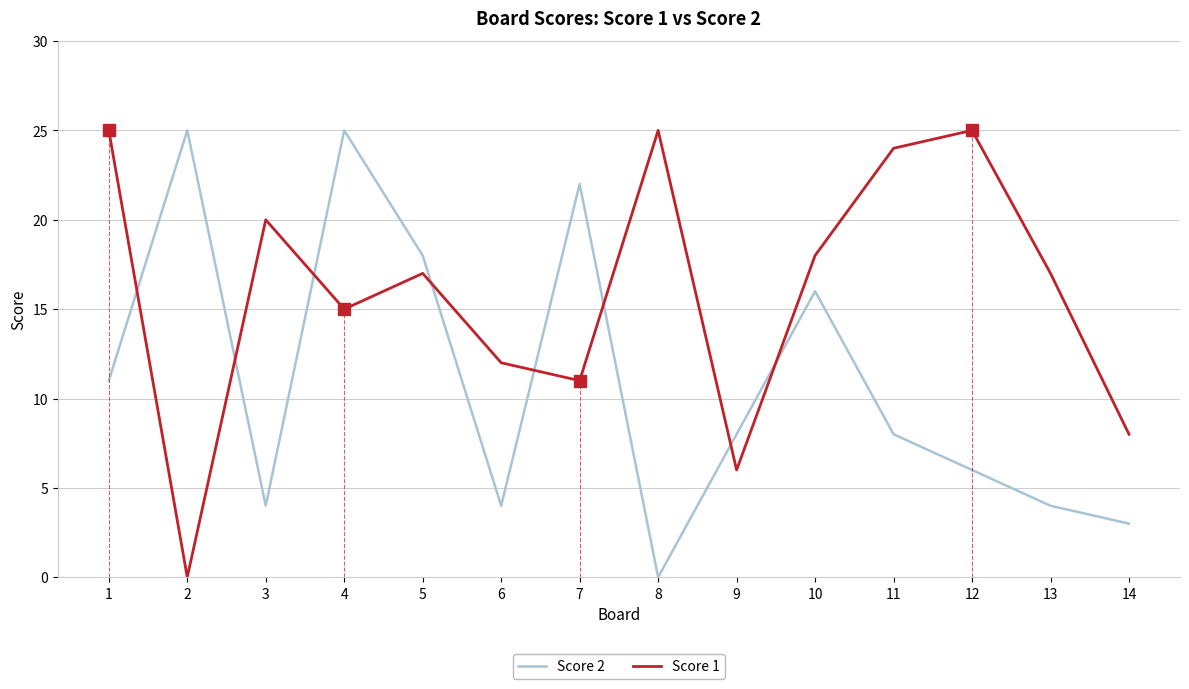

Which series ends up on top after the final intersection of Score 2 and Score 1?

Score 1